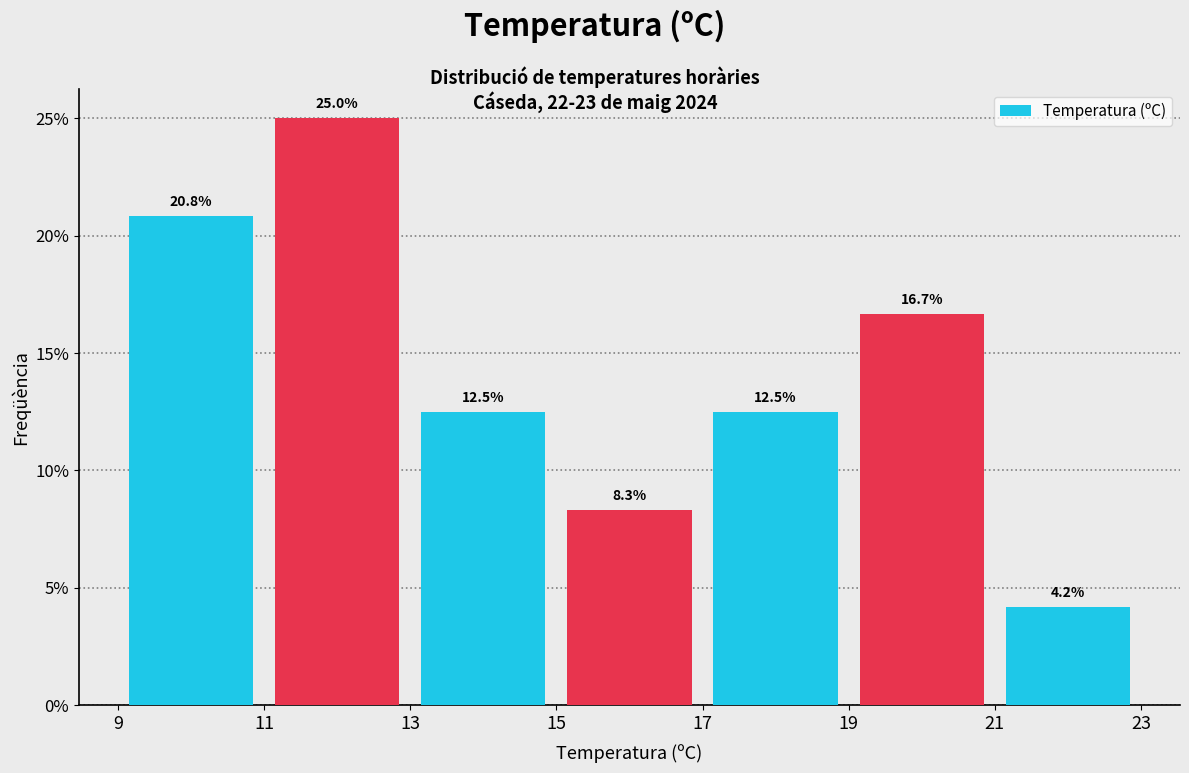

Over which range of the x-axis is the bar tallest?

11 to 13